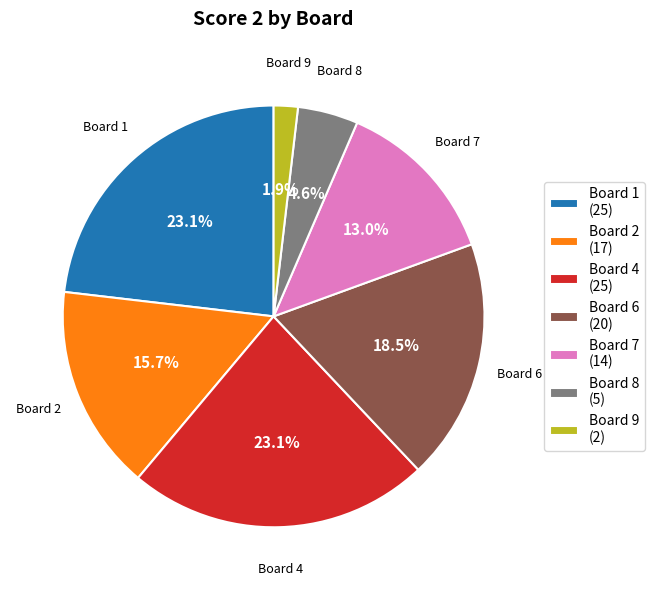

What portion of the pie excludes Board 1 (25)?

76.9%